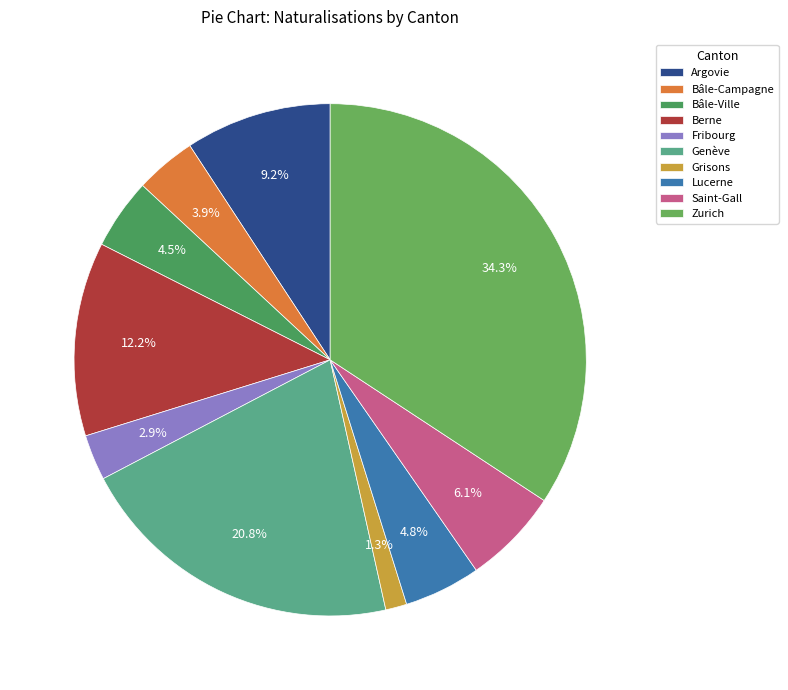

Count the number of slices in the pie.

10